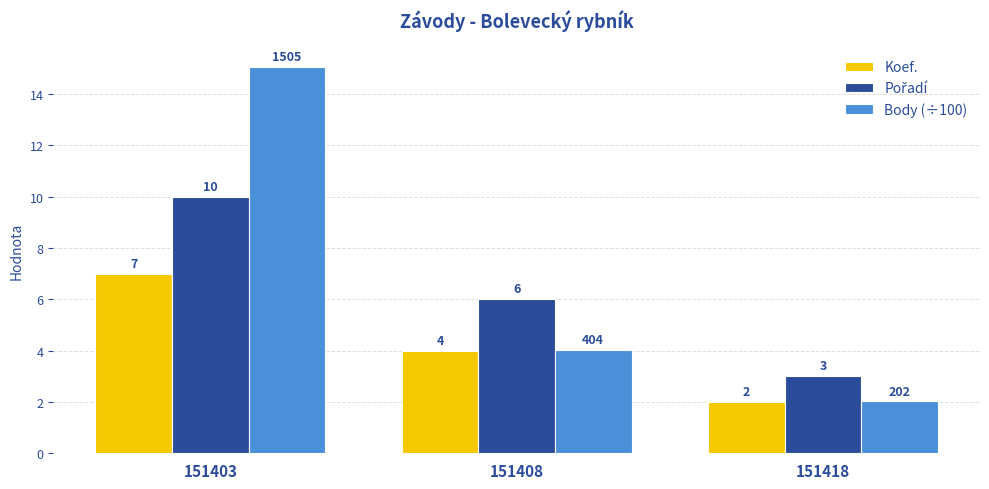

What is the greatest value displayed?

15.1